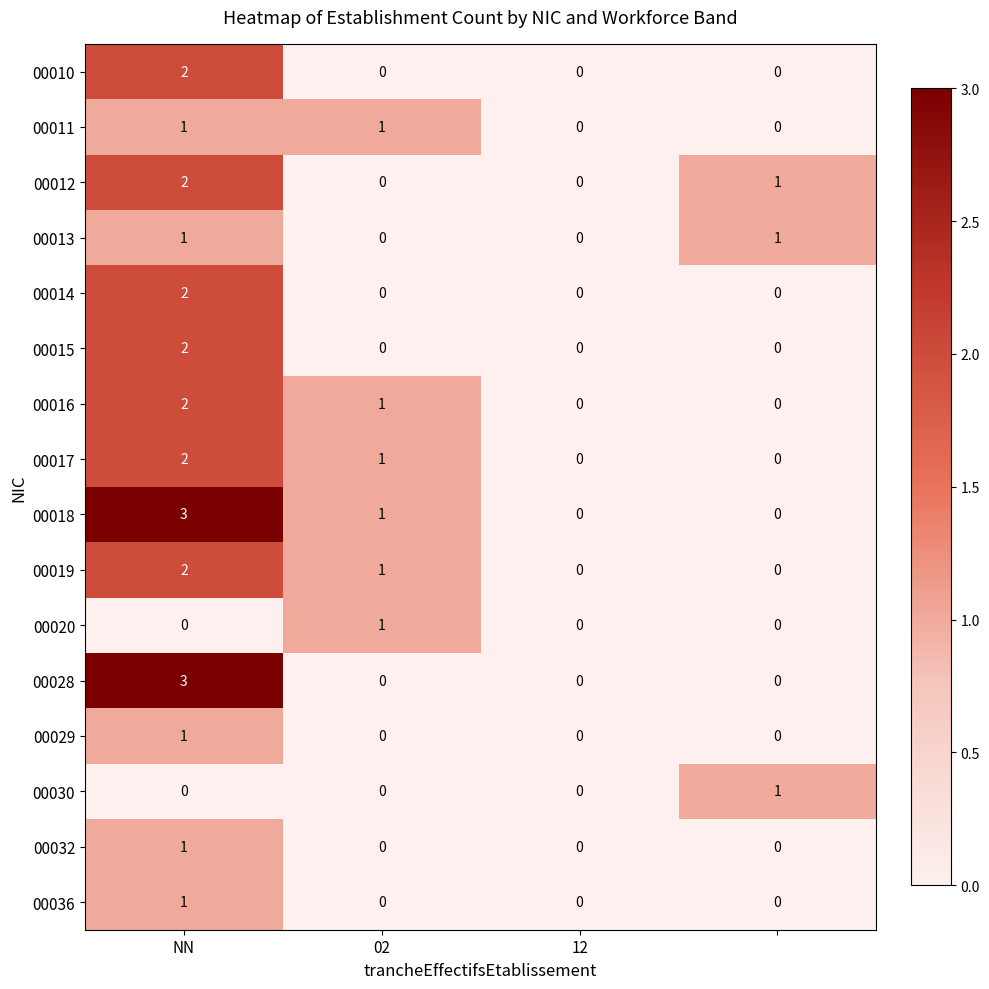

Count the number of data series in this chart.

16